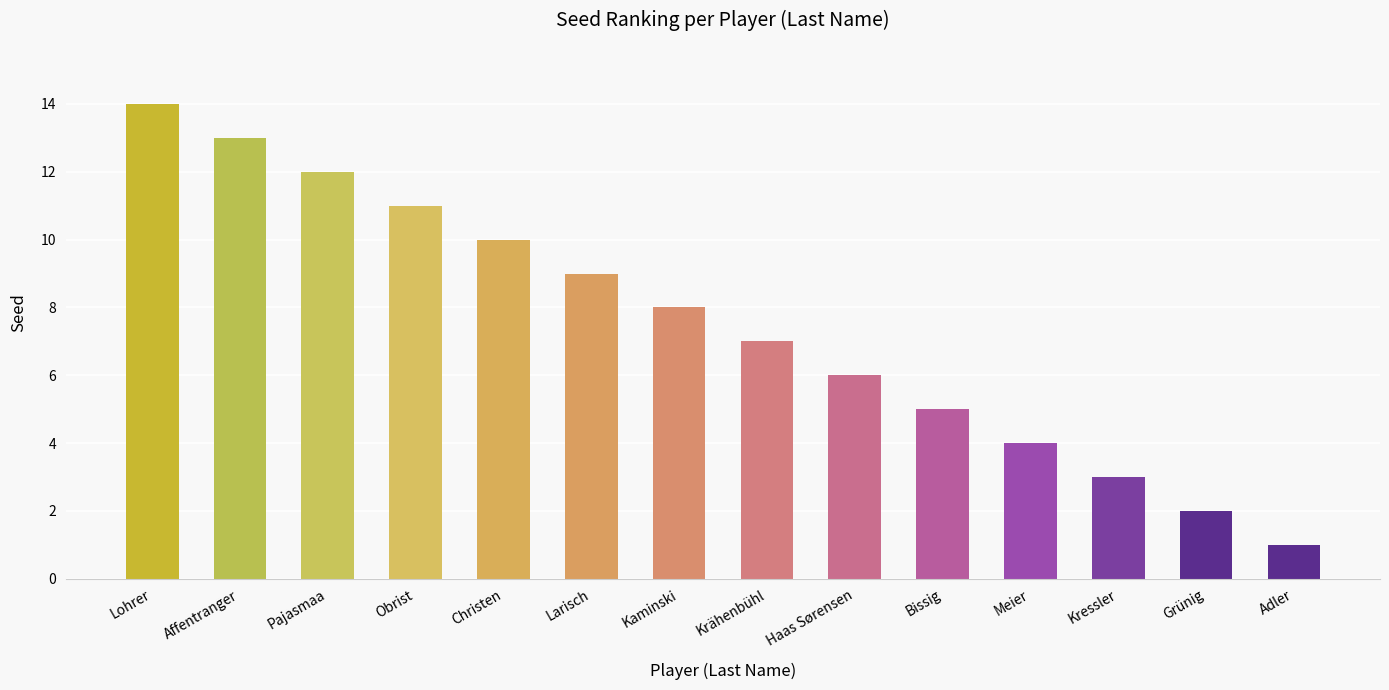

List the labels in order of value, smallest first.

Adler, Grünig, Kressler, Meier, Bissig, Haas Sørensen, Krähenbühl, Kaminski, Larisch, Christen, Obrist, Pajasmaa, Affentranger, Lohrer